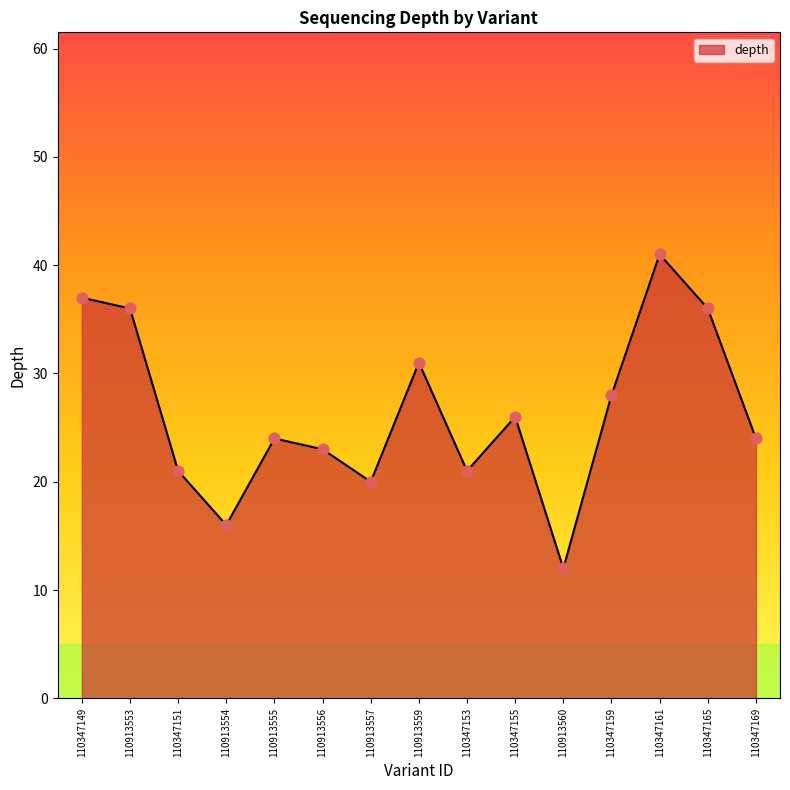

What is the change in value from 110913559 to 110347165?

+5